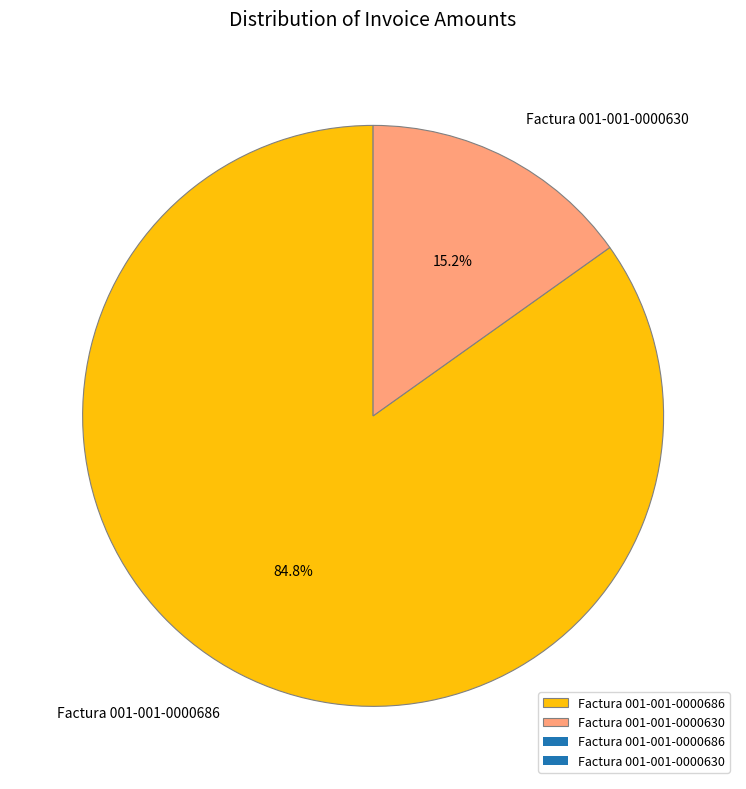

What portion of the pie excludes Factura 001-001-0000686?

15.2%